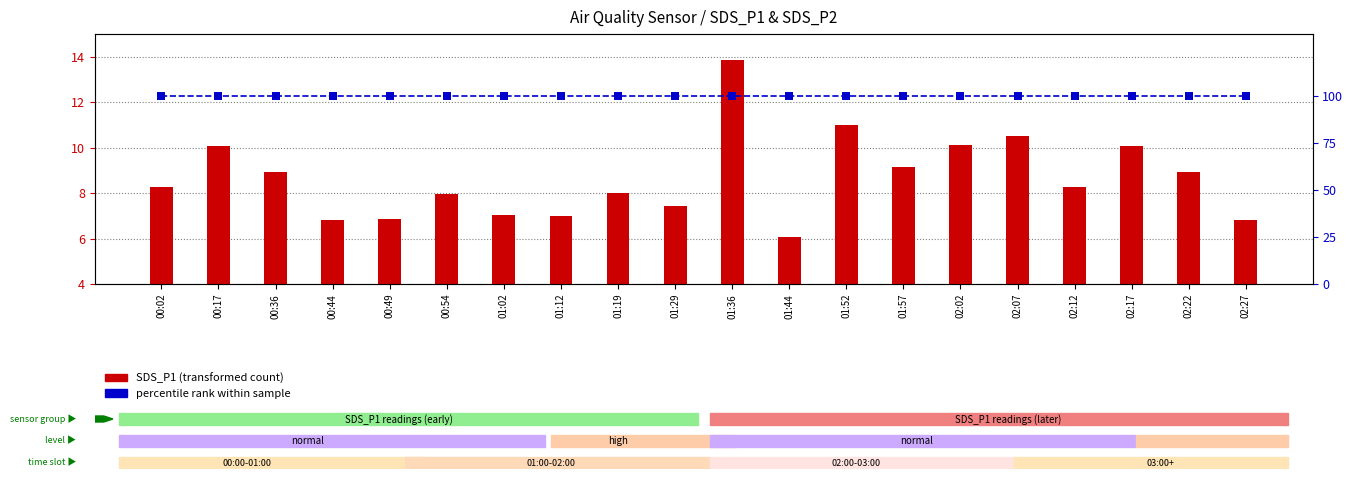

Which series has the largest Y range (max minus min)?

SDS_P1